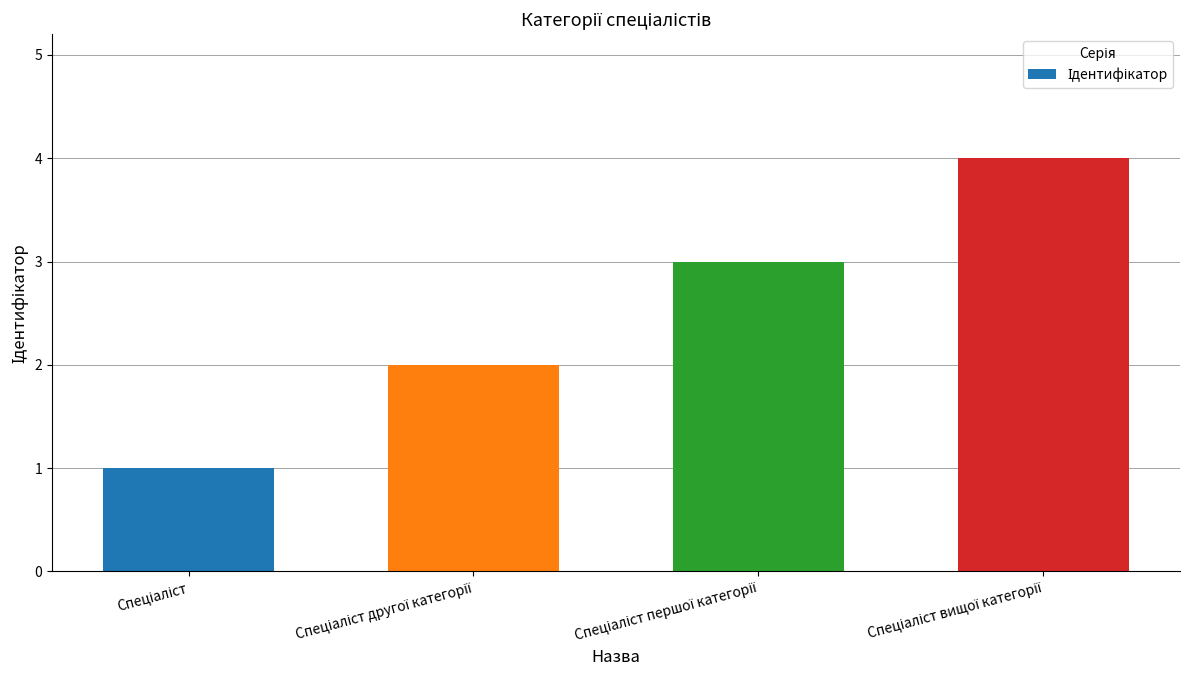

What is the difference between the maximum and minimum values?

3